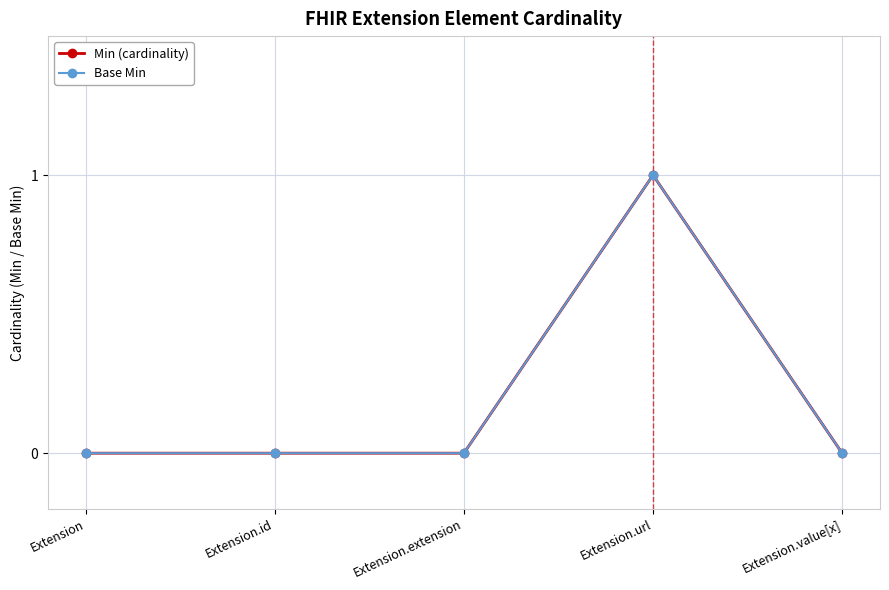

Is this an area chart (filled region under the line)?

No